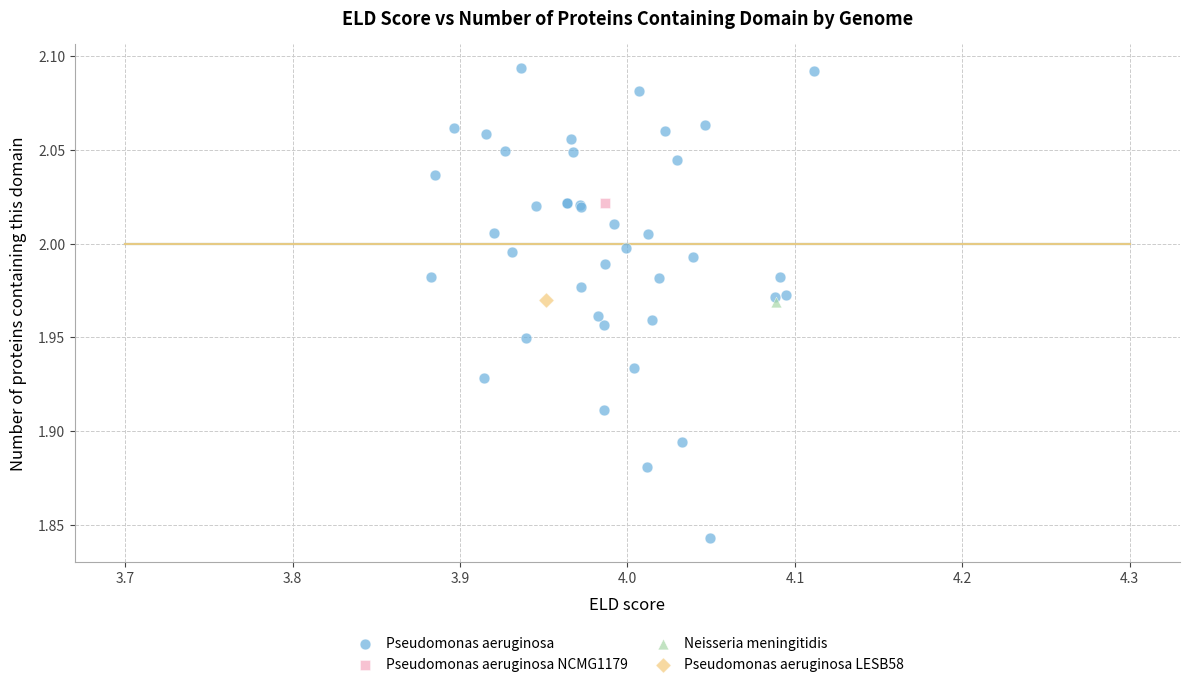

What are all the series names shown in the legend?

Pseudomonas aeruginosa, Pseudomonas aeruginosa NCMG1179, Neisseria meningitidis, Pseudomonas aeruginosa LESB58